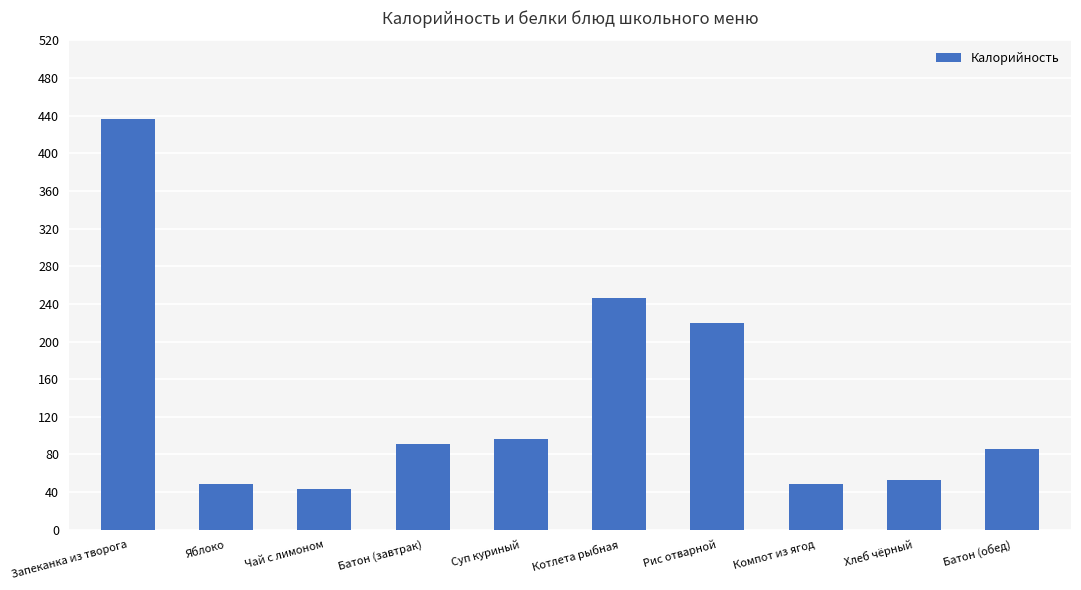

What is the average value?

137